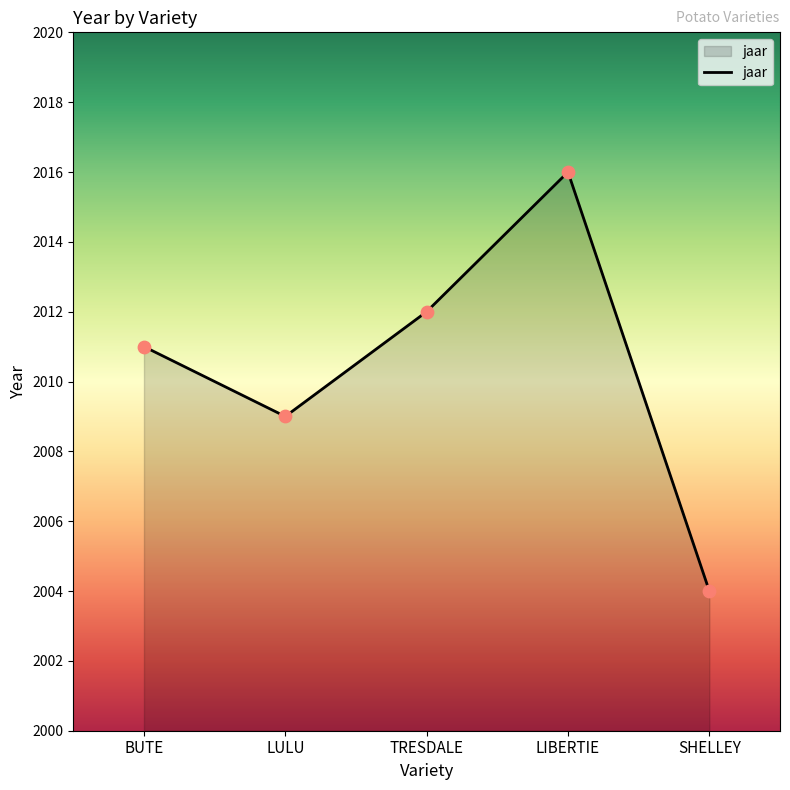

What is the change in value from LIBERTIE to SHELLEY?

-12